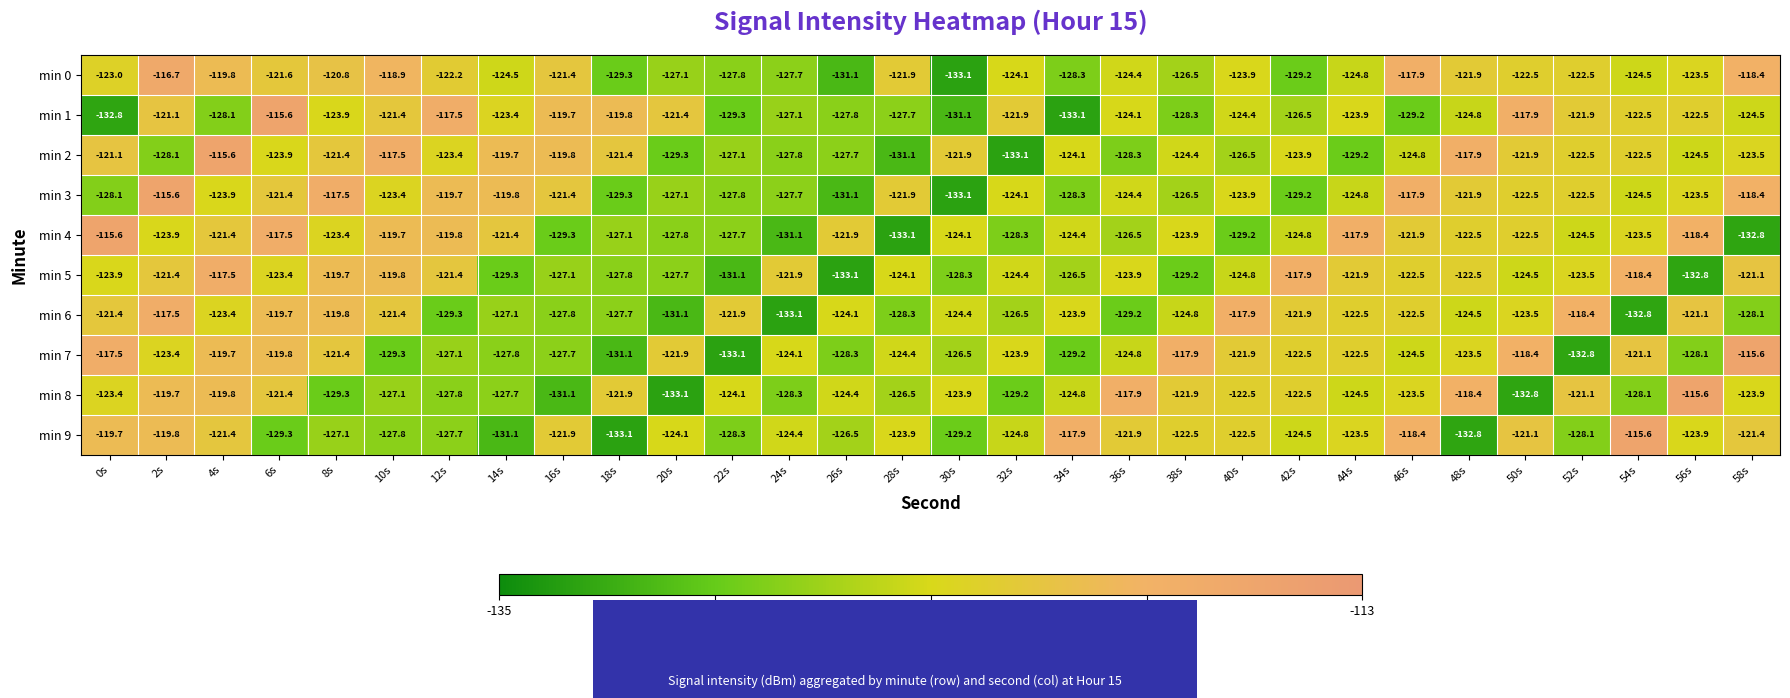

Which series changed the most between 10s and 50s?

min 7